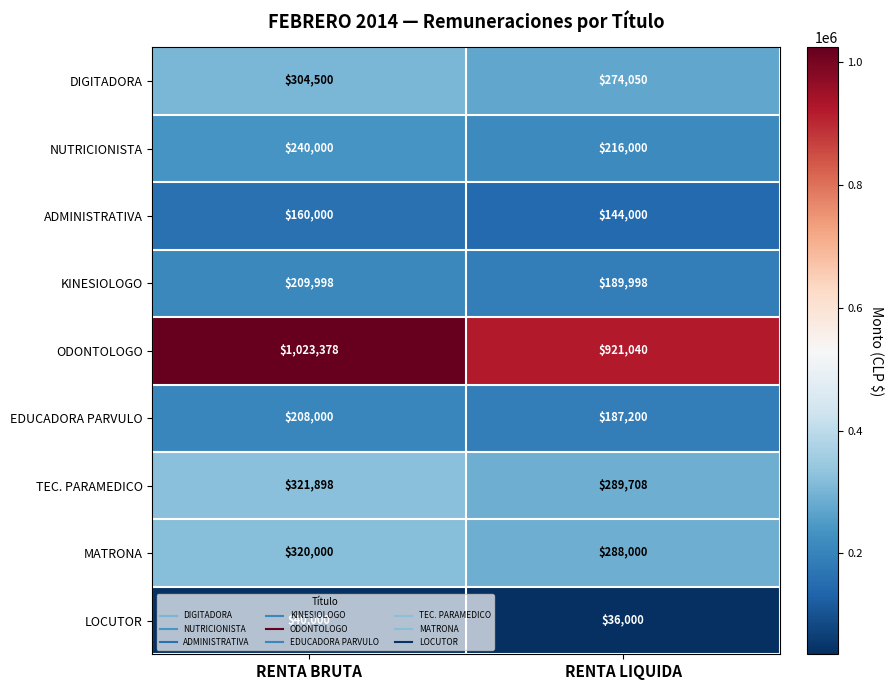

What is the difference between the KINESIOLOGO values at RENTA BRUTA and RENTA LIQUIDA?

20000